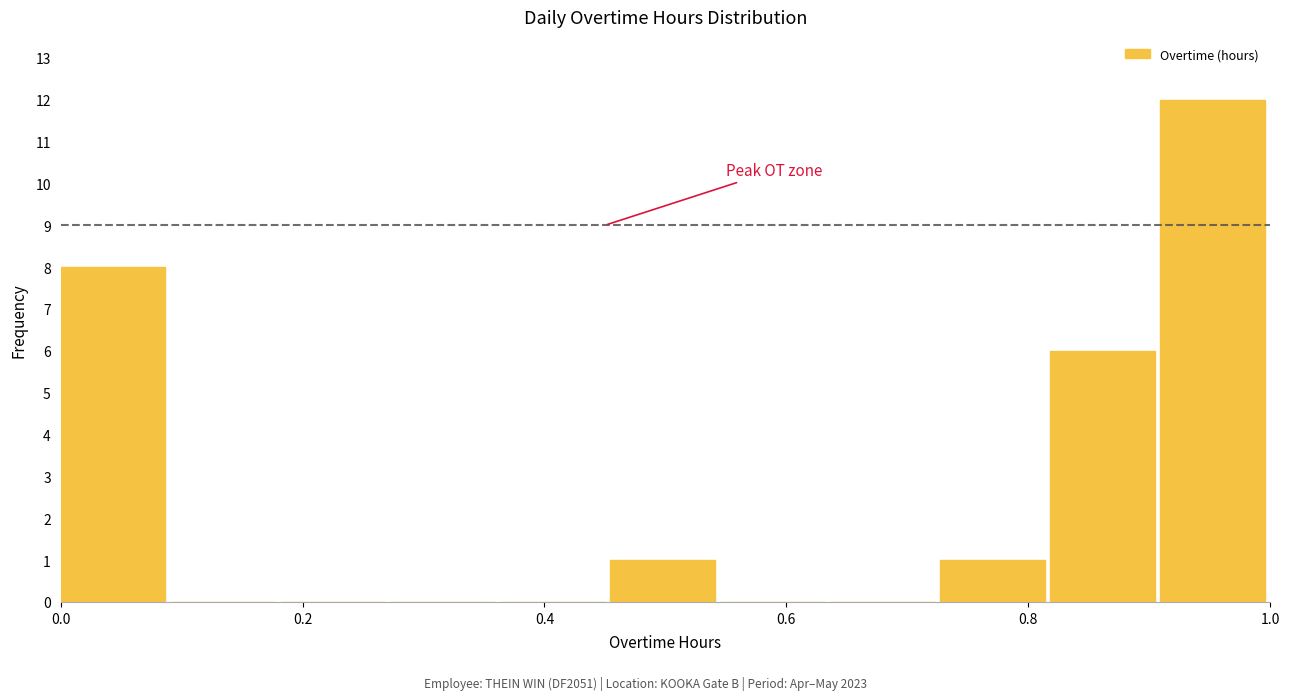

Reading left to right, list every bar in this chart as the range it spans on the x-axis followed by its height. Neither the bar edges nor the heights are printed on the chart, so give them approximately, as read against the axes.

0.00 to 0.10: 8
0.10 to 0.18: 0
0.18 to 0.28: 0
0.28 to 0.36: 0
0.36 to 0.46: 0
0.46 to 0.54: 1
0.54 to 0.64: 0
0.64 to 0.72: 0
0.72 to 0.82: 1
0.82 to 0.90: 6
0.90 to 1.00: 12